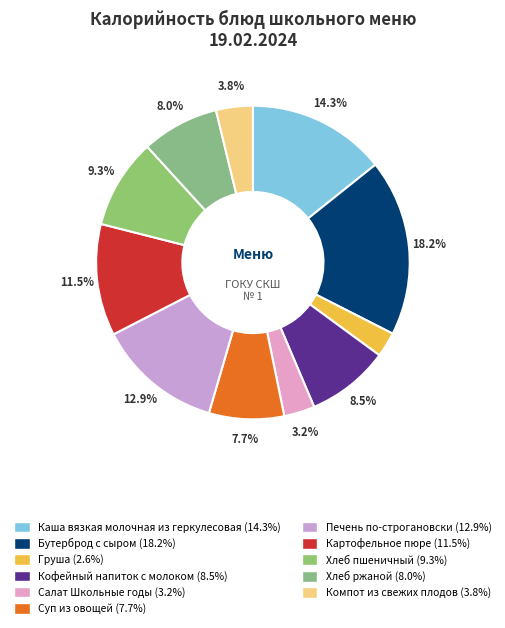

Is it true that Груша is 3% of the pie?

True